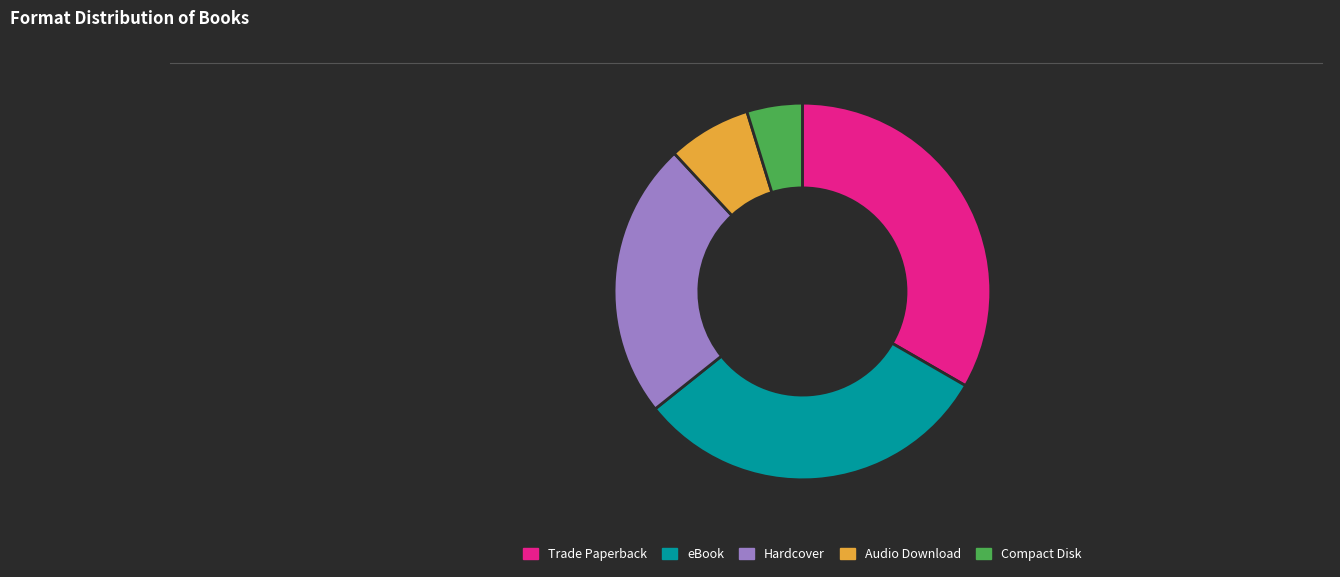

Does any single category account for the majority?

No